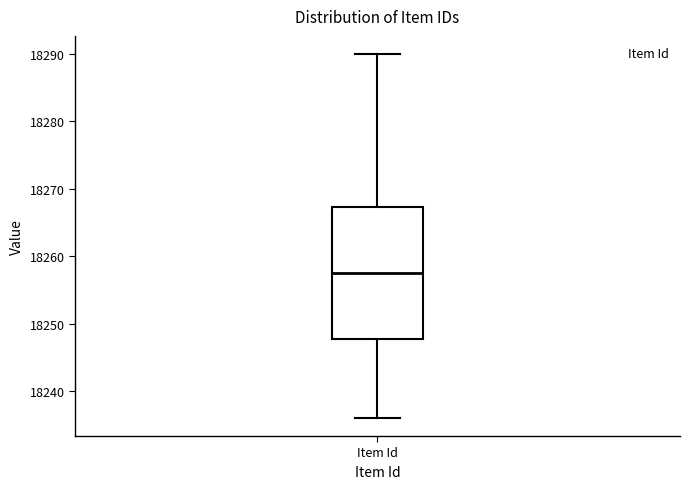

Transcribe this box plot: give where the median line is, the range the box spans, and where the two whiskers end, as read against the y-axis. The values are not printed on the chart, so give them approximately, as read against the axis.

median 18258, box 18248 to 18267, whiskers 18236 to 18290